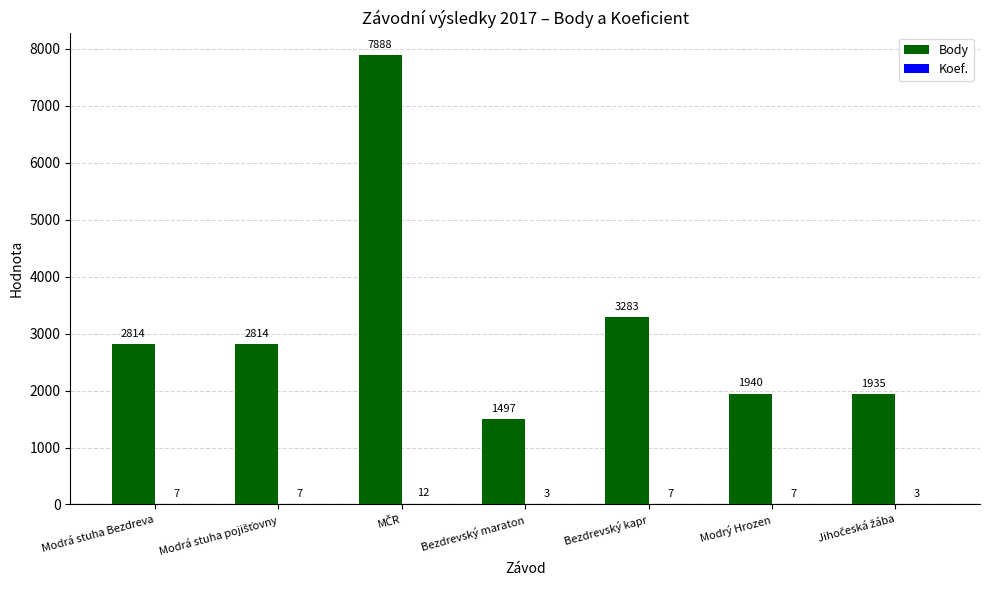

What is the sum of all Body values?

22171